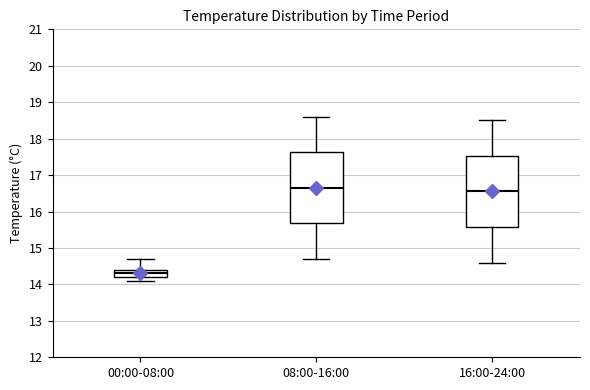

Which box's median line is the lowest?

00:00-08:00